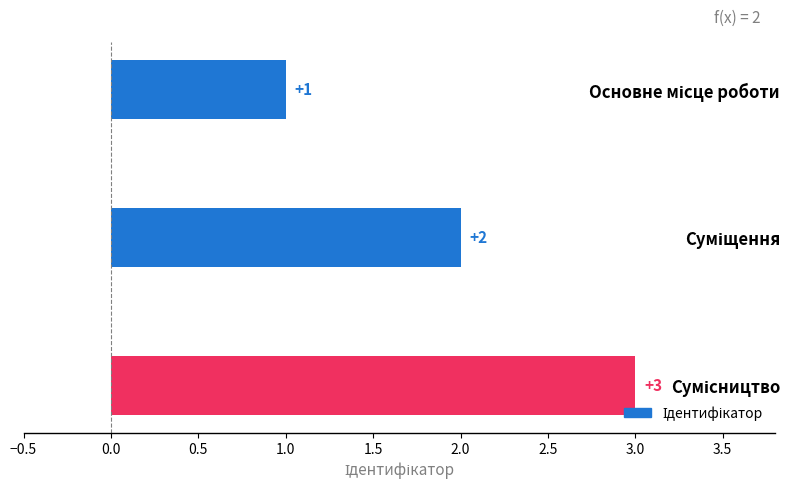

How many values are below 2?

1